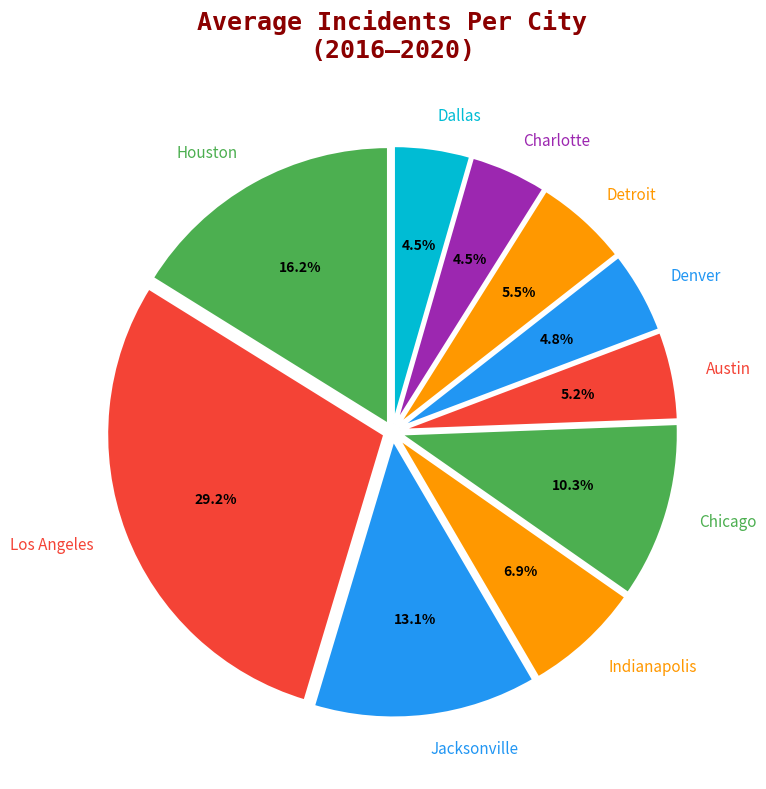

Count the number of slices in the pie.

10